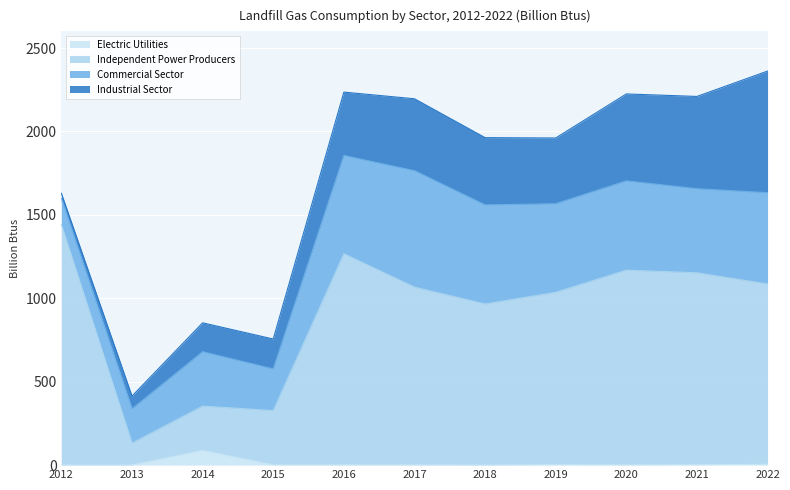

What is the maximum value for Independent Power Producers?

1441